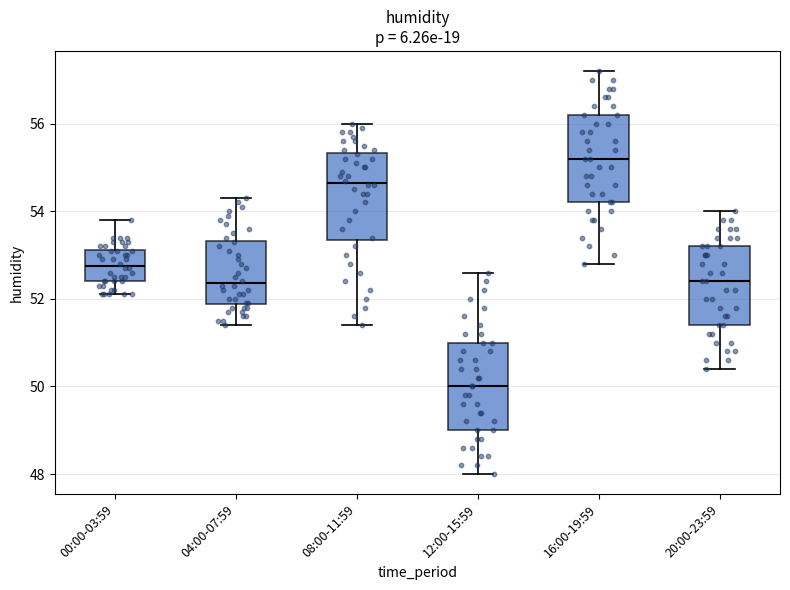

Reading left to right, transcribe this box plot: for each box, give where its median line is, the range the box spans, and where its two whiskers end, as read against the y-axis. The values are not printed on the chart, so give them approximately, as read against the axis.

00:00-03:59: median 52.8, box 52.4 to 53.2, whiskers 52.2 to 53.8
04:00-07:59: median 52.4, box 51.8 to 53.4, whiskers 51.4 to 54.4
08:00-11:59: median 54.6, box 53.4 to 55.4, whiskers 51.4 to 56.0
12:00-15:59: median 50.0, box 49.0 to 51.0, whiskers 48.0 to 52.6
16:00-19:59: median 55.2, box 54.2 to 56.2, whiskers 52.8 to 57.2
20:00-23:59: median 52.4, box 51.4 to 53.2, whiskers 50.4 to 54.0